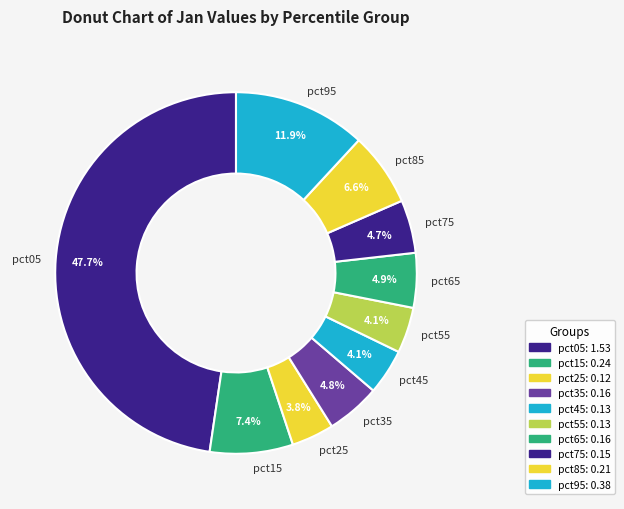

What percentage is the pct75 slice, to the nearest percent?

5%